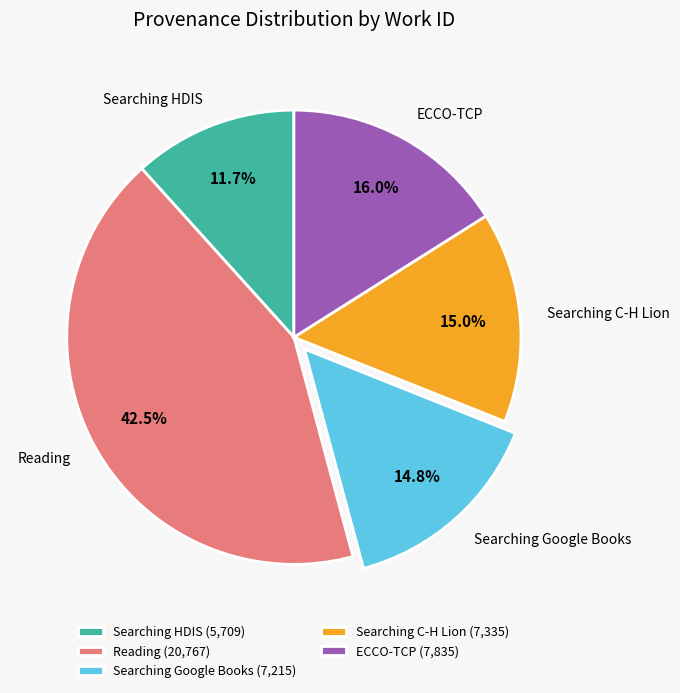

To the nearest percent, what is the combined percentage of Reading and Searching C-H Lion?

58%